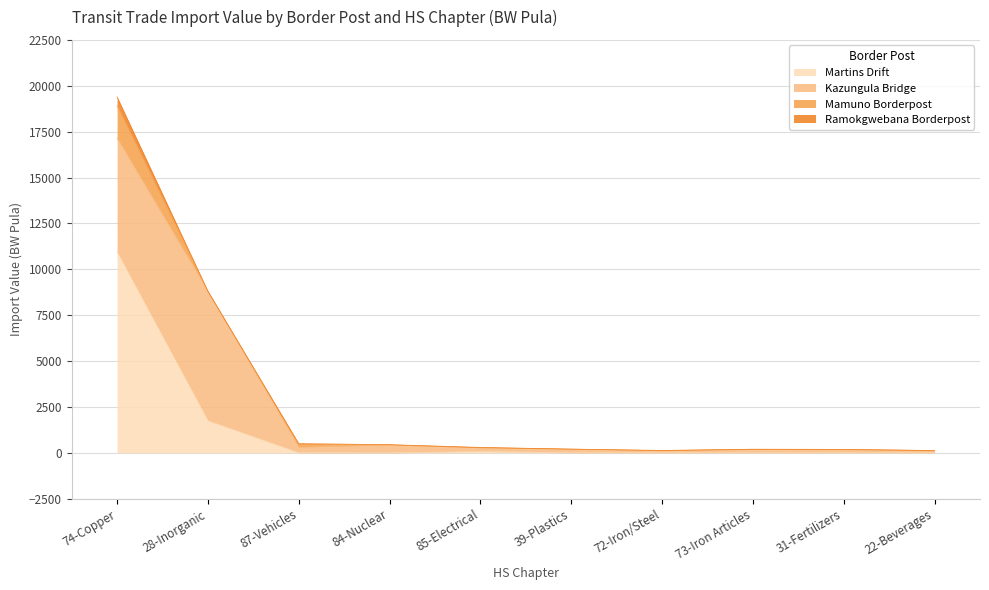

True or false: Kazungula Bridge has a value of 745.1 at 84-Nuclear.

False